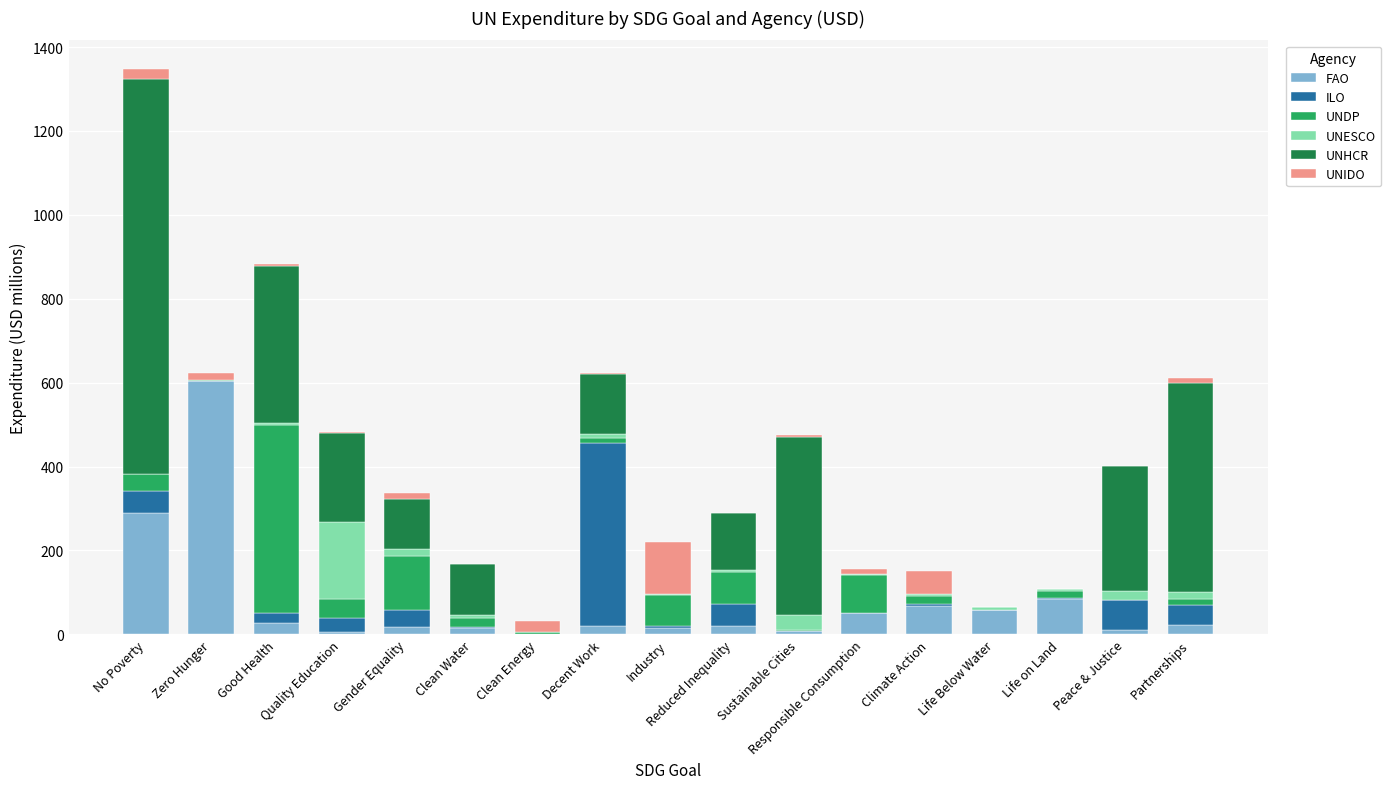

What is the maximum value for FAO?

604.1